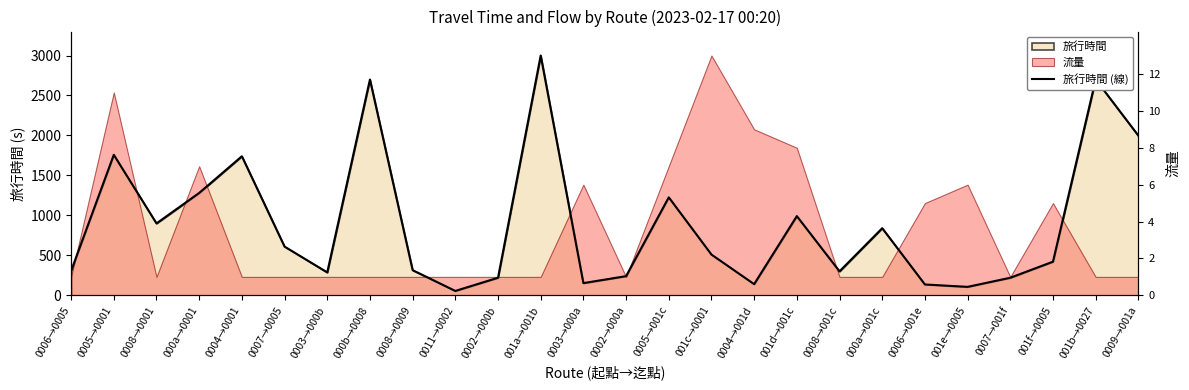

Reading left to right, what are all the values shown in this chart?

306.0	1758.0	900.0	1281.0	1740.0	610.0	287.0	2700.0	315.0	55.0	220.0	3000.0	153.0	240.0	1226.0	510.0	140.0	991.0	300.0	840.0	136.0	106.0	220.0	421.0	2700.0	1998.0